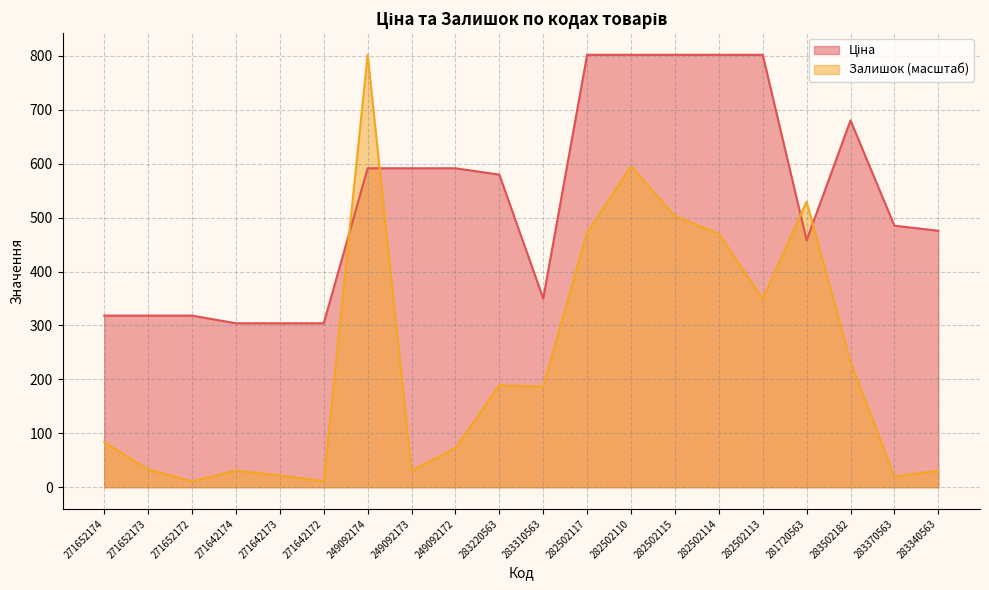

Reading right to left, list all the values displayed in this chart.

Ціна: 475.7	485.1	680.4	457.9	802.1	802.1	802.1	802.1	802.1	350.2	579.8	591.6	591.6	591.6	304.1	304.1	304.1	318.3	318.3	318.3
Залишок: 30.8	19.8	232.9	529.6	349.4	470.3	503.2	595.5	472.5	186.8	189.0	72.5	30.8	802.1	11.0	22.0	30.8	11.0	33.0	83.5